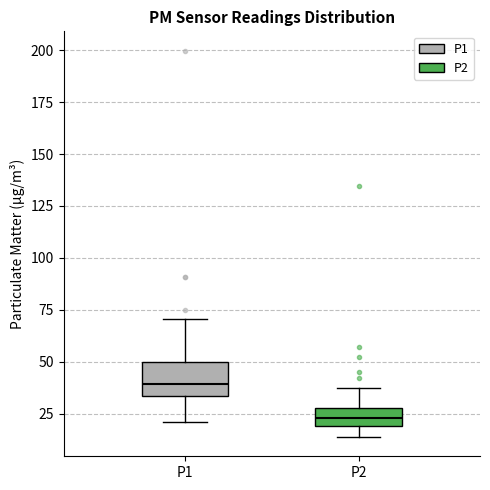

Where is the lower edge of the box for P1 on the y-axis? The values are not printed on the chart, so give them approximately, as read against the axis.

35